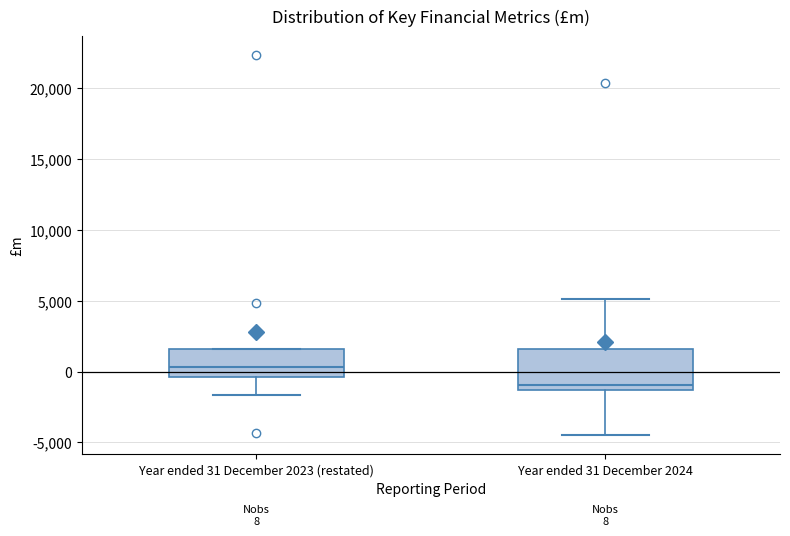

Which box has the lowest median line?

Year ended 31 December 2024